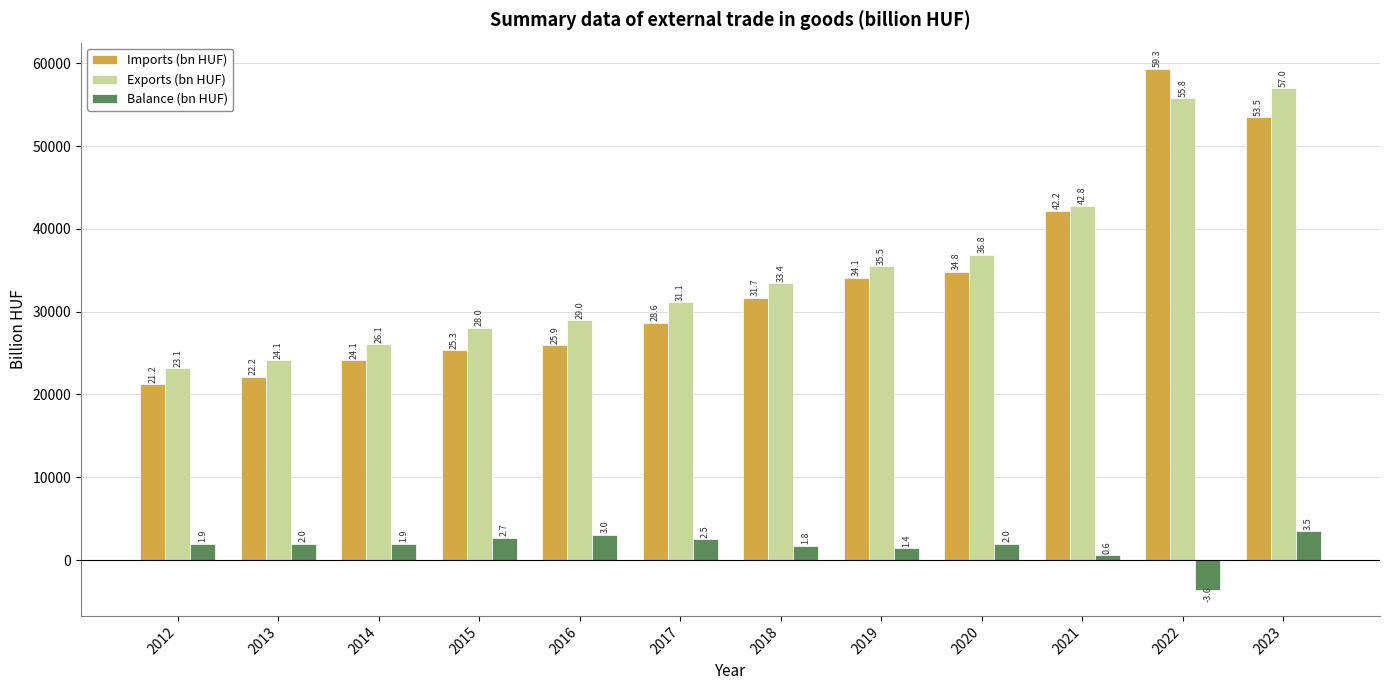

What is the sum of all Imports (bn HUF) values?

402982.5